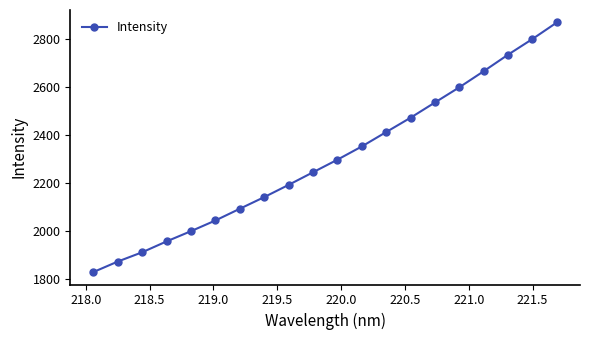

Does the chart display data point markers on the line(s)?

Yes